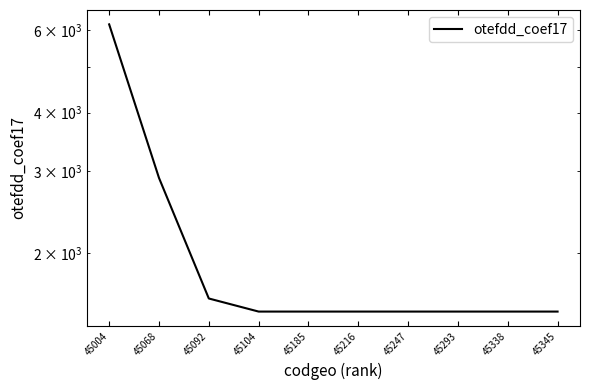

What is the value of the 8th point from the left?

1500